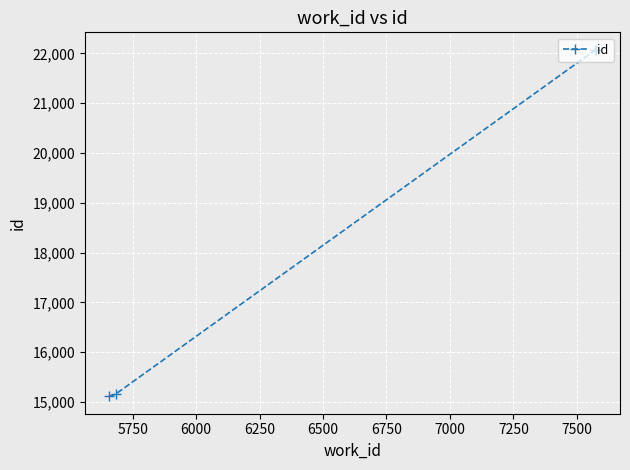

What is the sum of all values?

74415